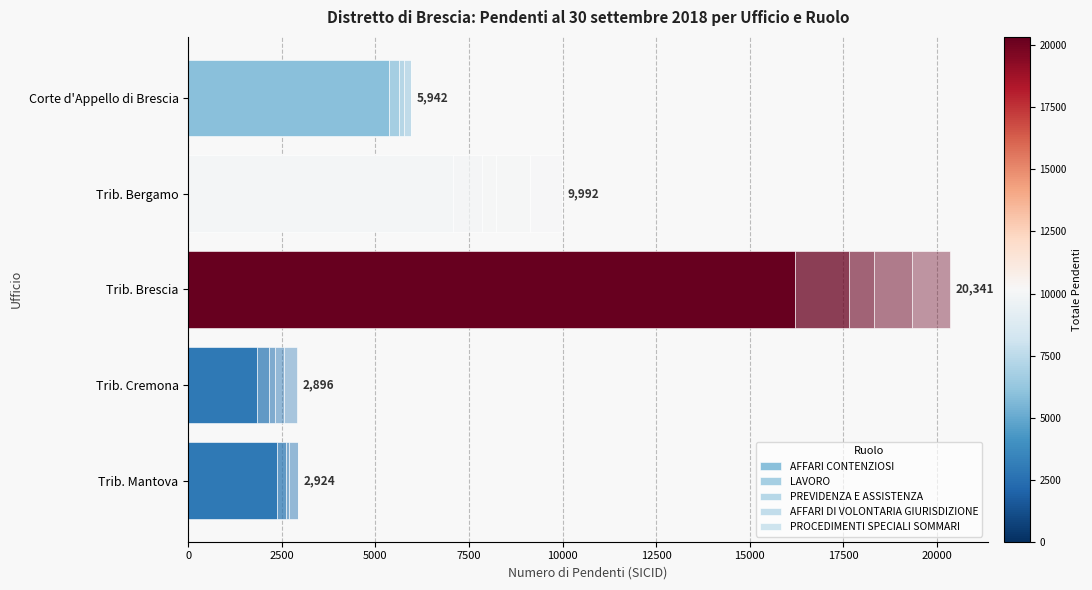

How many categories are shown in the chart?

5